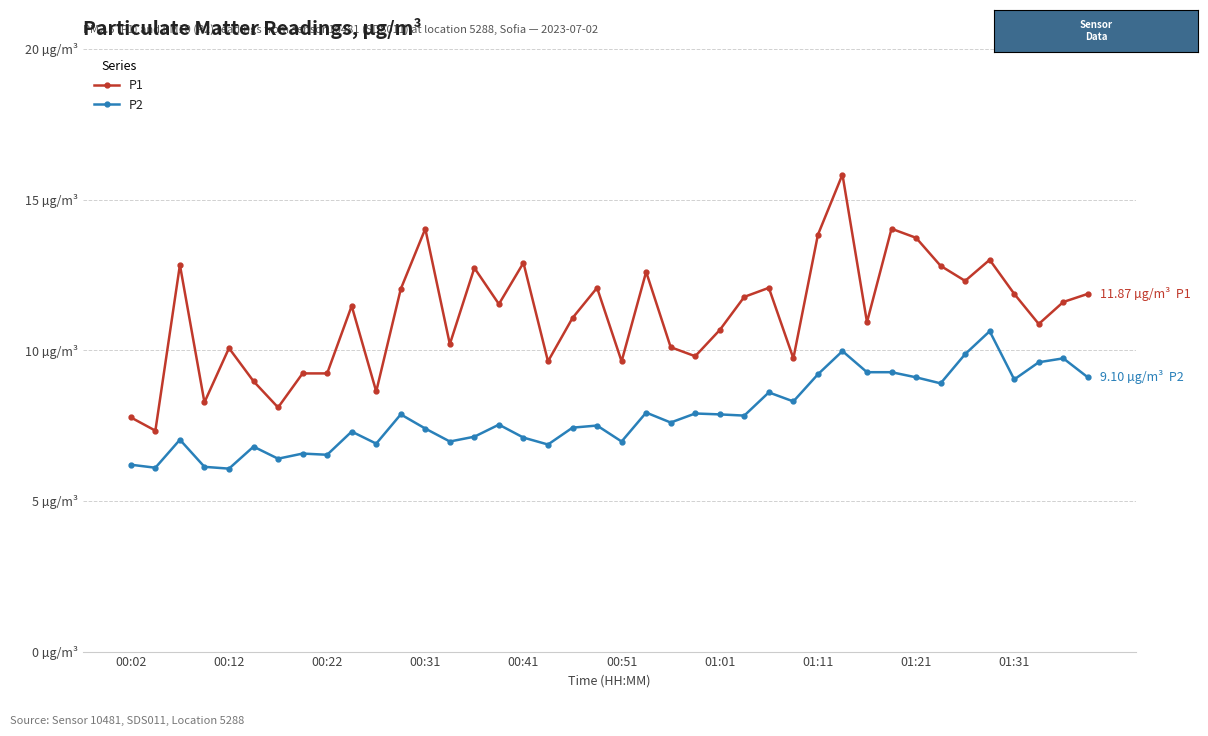

True or false: P1 has more than 2 points higher than both neighbors.

True